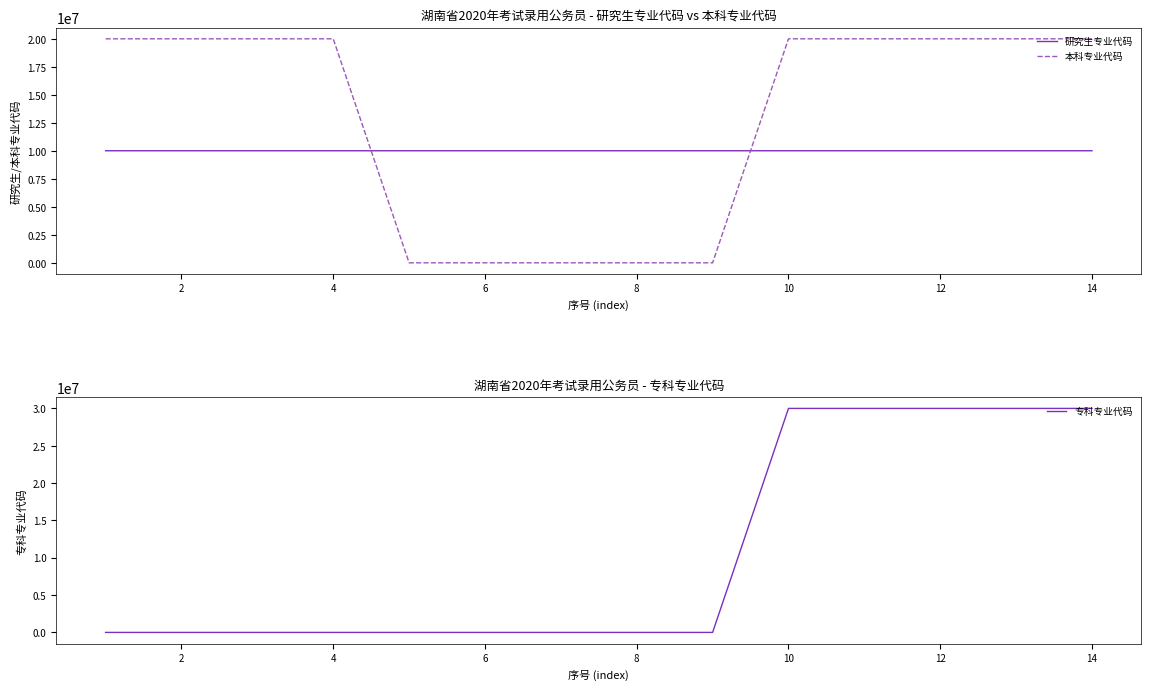

True or false: 研究生专业代码 and 本科专业代码 cross at least once.

True